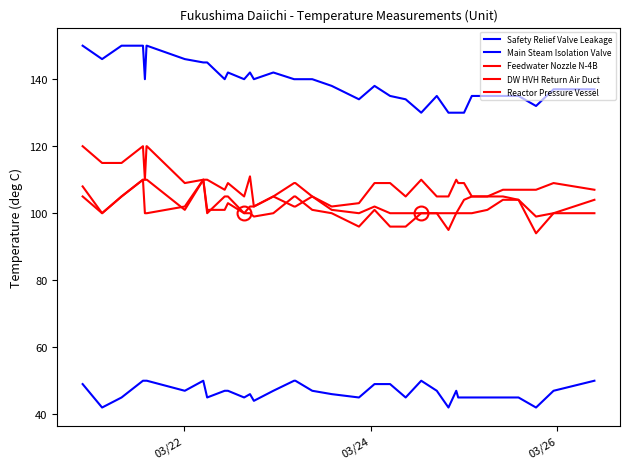

True or false: Safety Relief Valve Leakage and Main Steam Isolation Valve intersect in this chart.

False